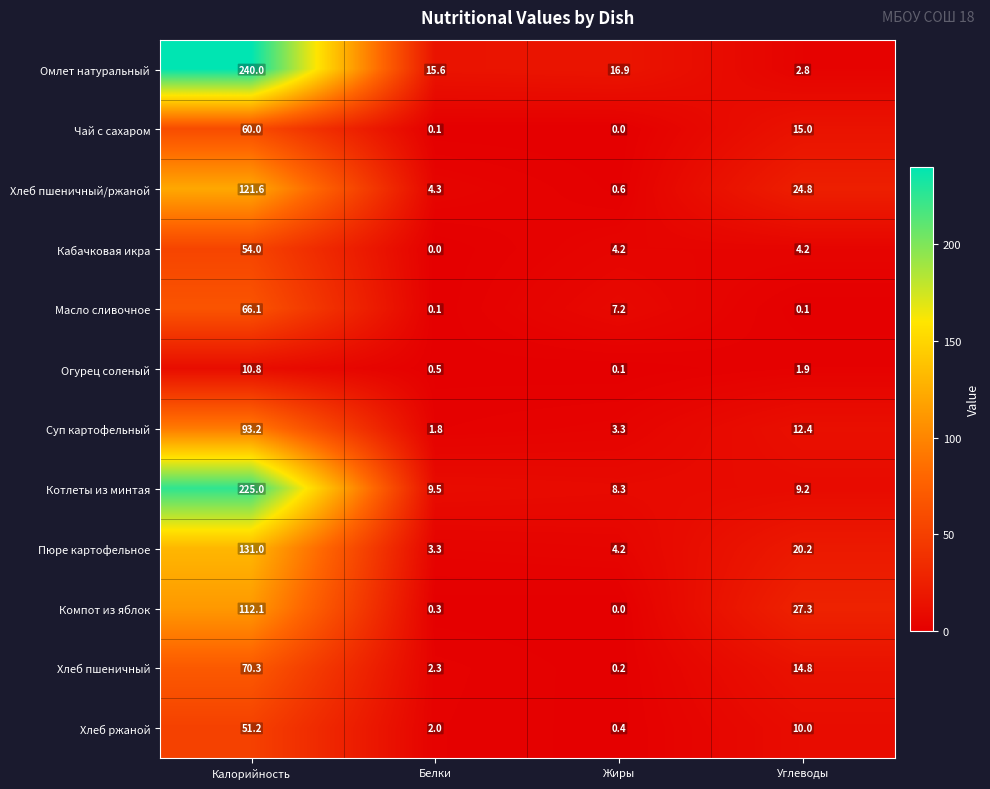

At which category is the sum across all series the highest?

Калорийность